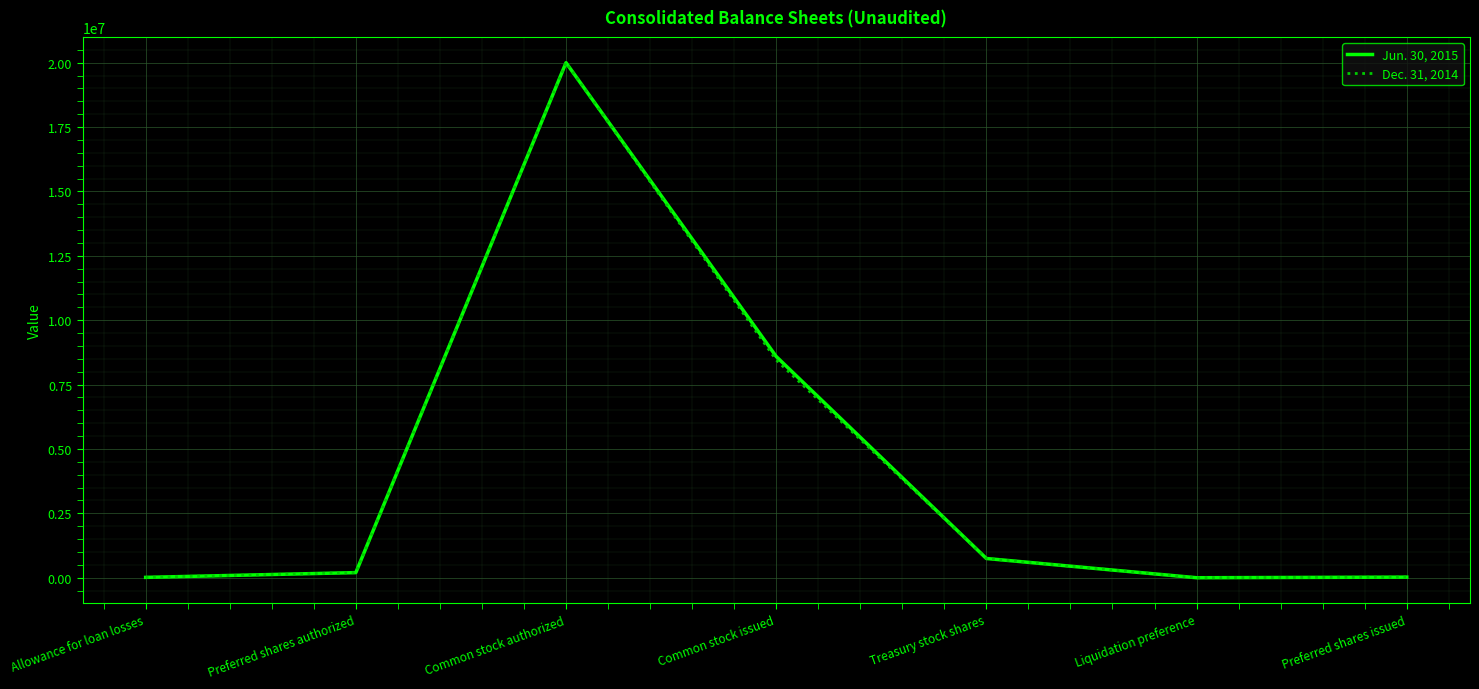

What position from the left is Preferred shares issued?

7